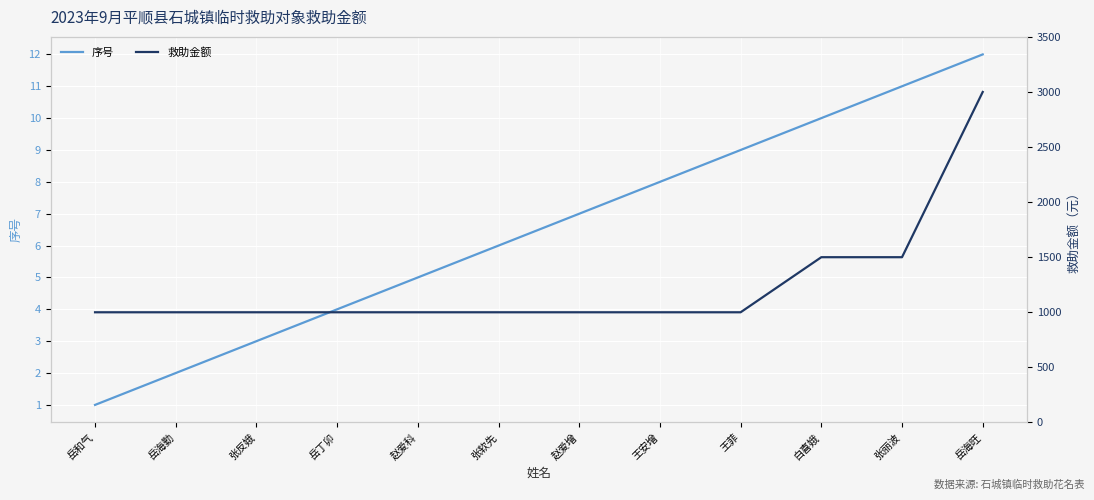

At which label does 救助金额 reach its minimum?

岳和气